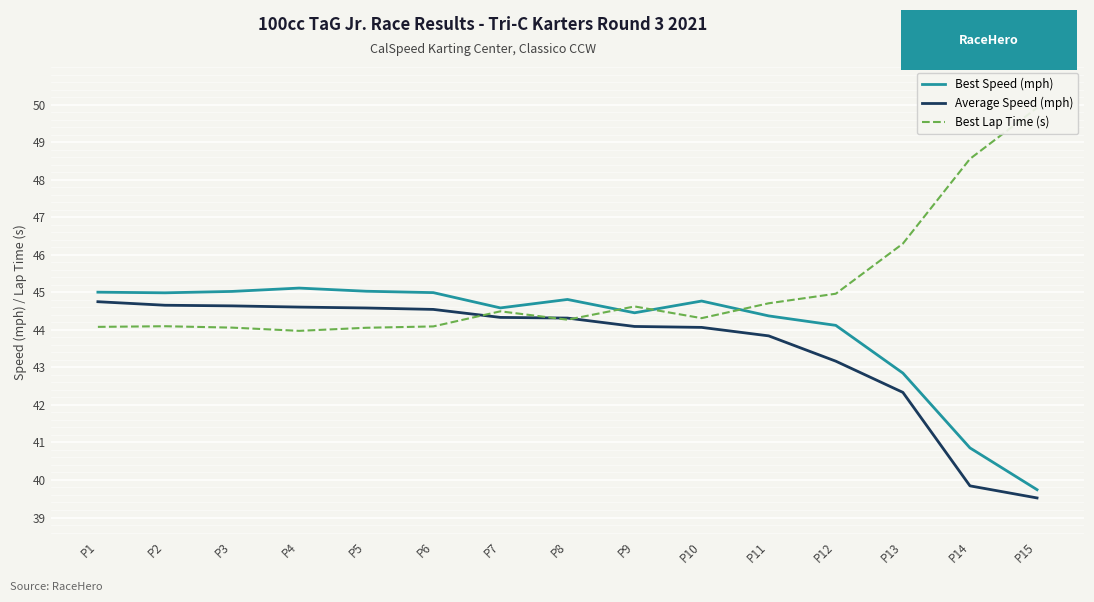

How many lines are shown in the chart?

3